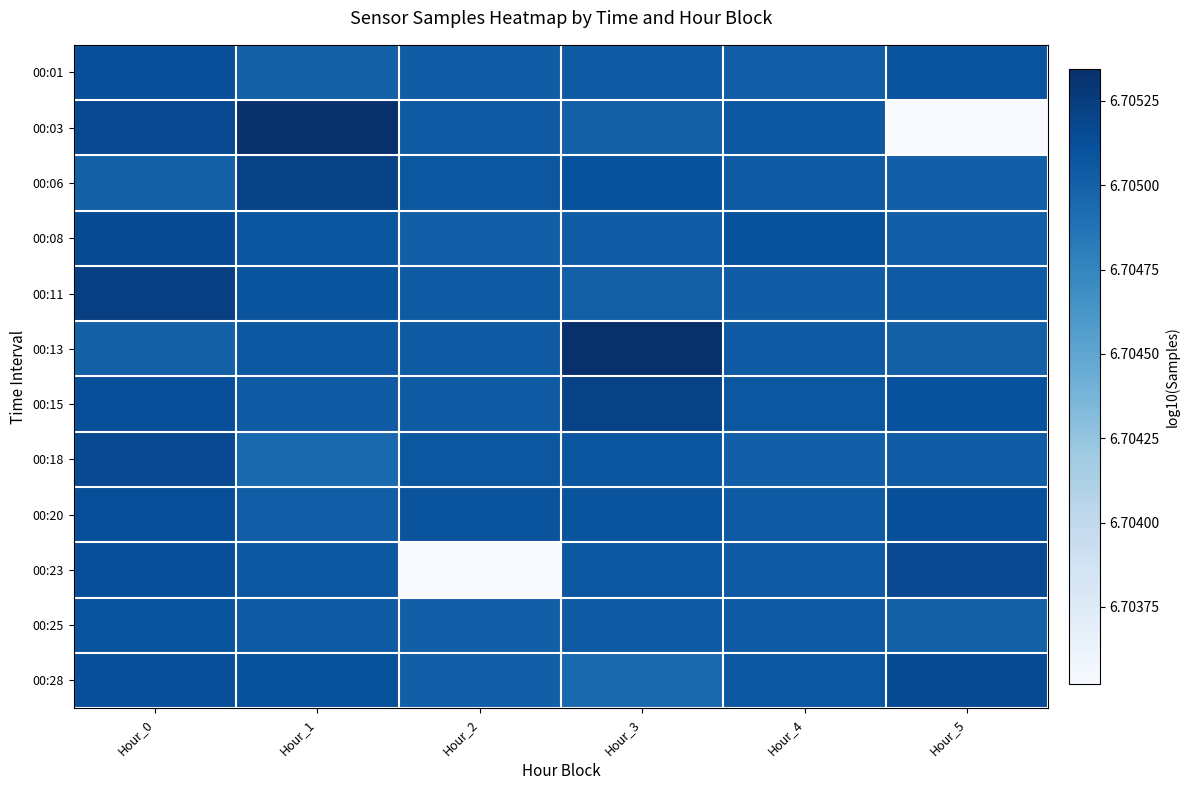

What is the smallest value displayed?

6.7